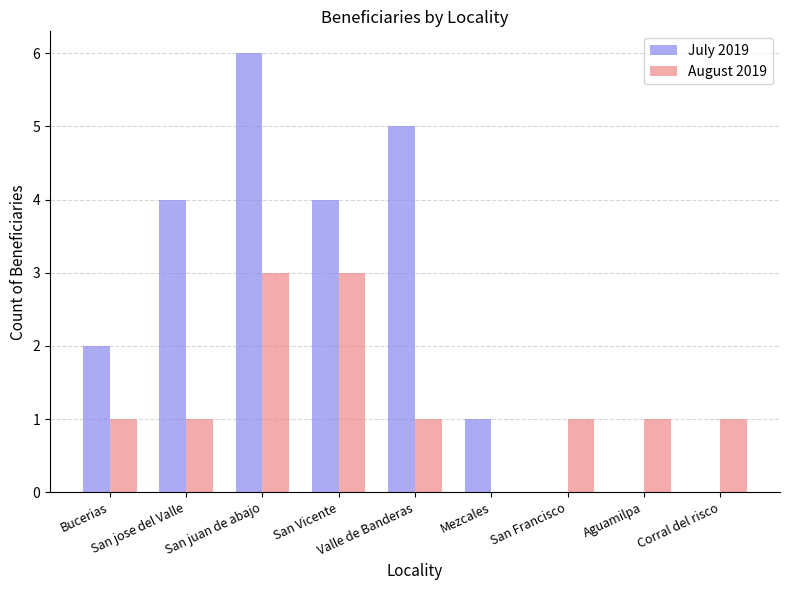

What is the maximum value shown in the chart?

6